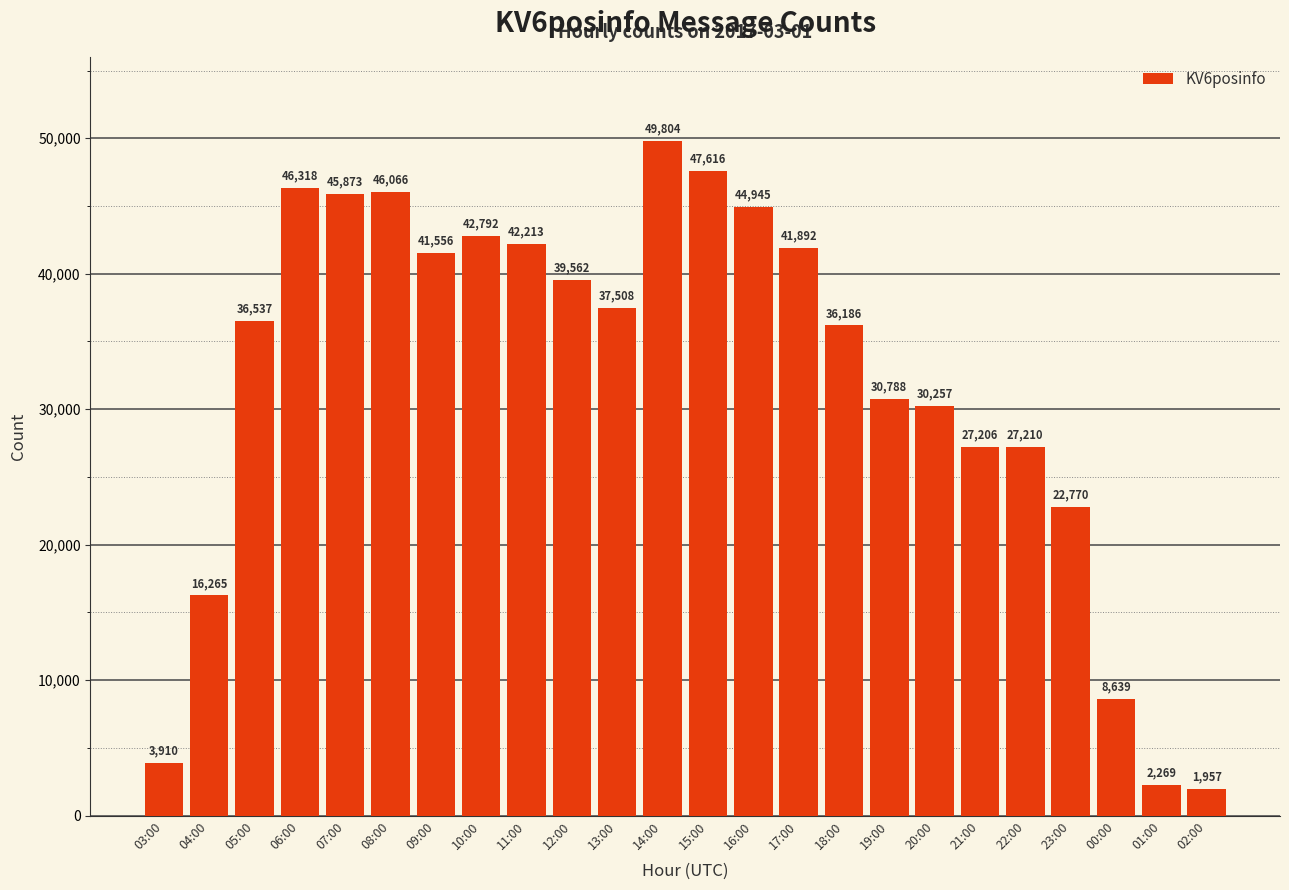

Reading right to left, list all the values displayed in this chart.

1957	2269	8639	22770	27210	27206	30257	30788	36186	41892	44945	47616	49804	37508	39562	42213	42792	41556	46066	45873	46318	36537	16265	3910